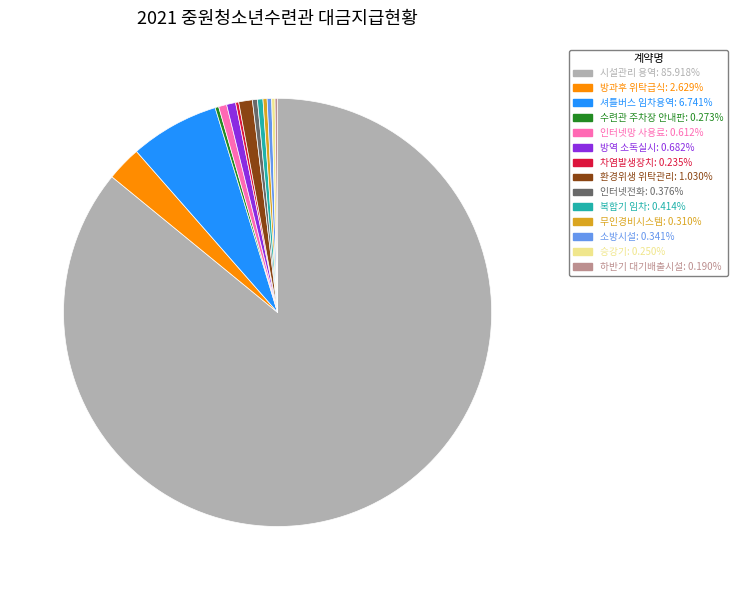

Between 무인경비시스템 and 방과후 위탁급식, which is larger?

방과후 위탁급식